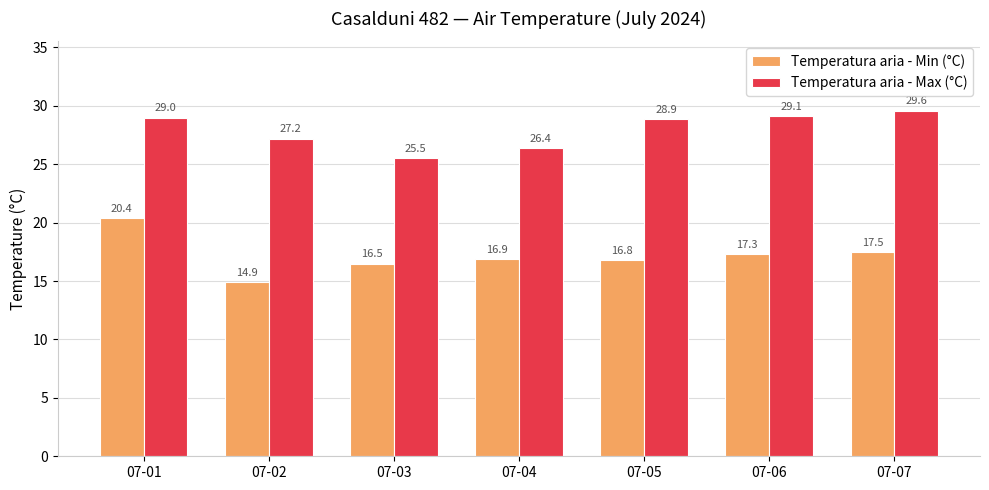

What is the total value across all series at 07-02?

42.1